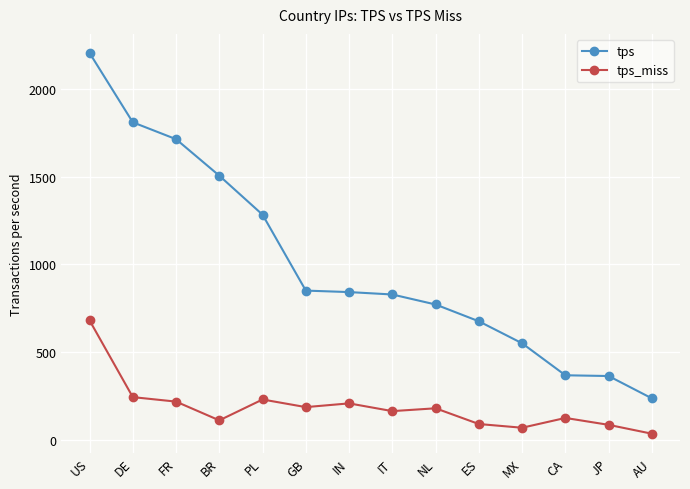

At which category is the sum across all series the highest?

US